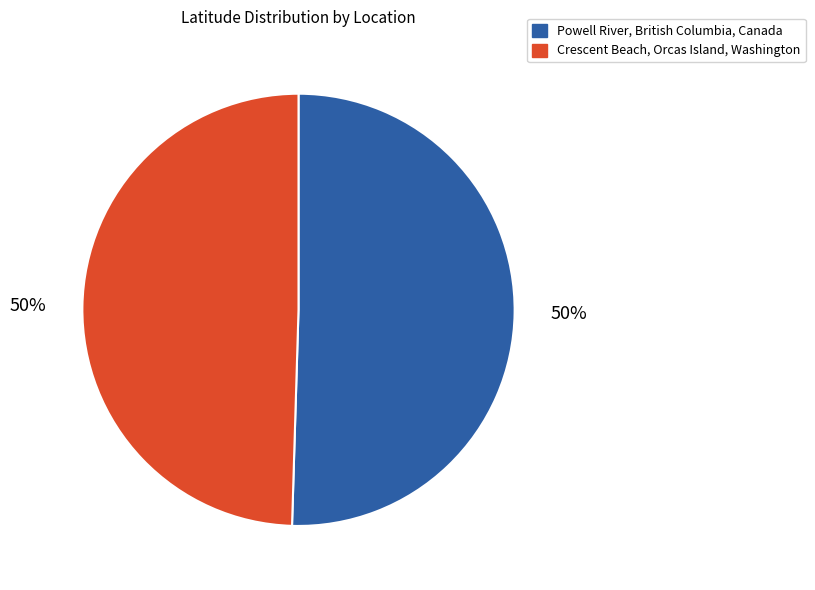

To the nearest percent, what percentage of the pie is Powell River, British Columbia, Canada?

50%